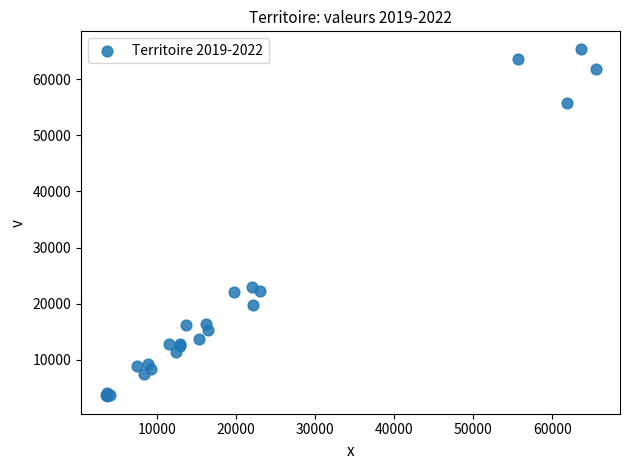

What Y value in the scatter plot is closest to 34459?

22974